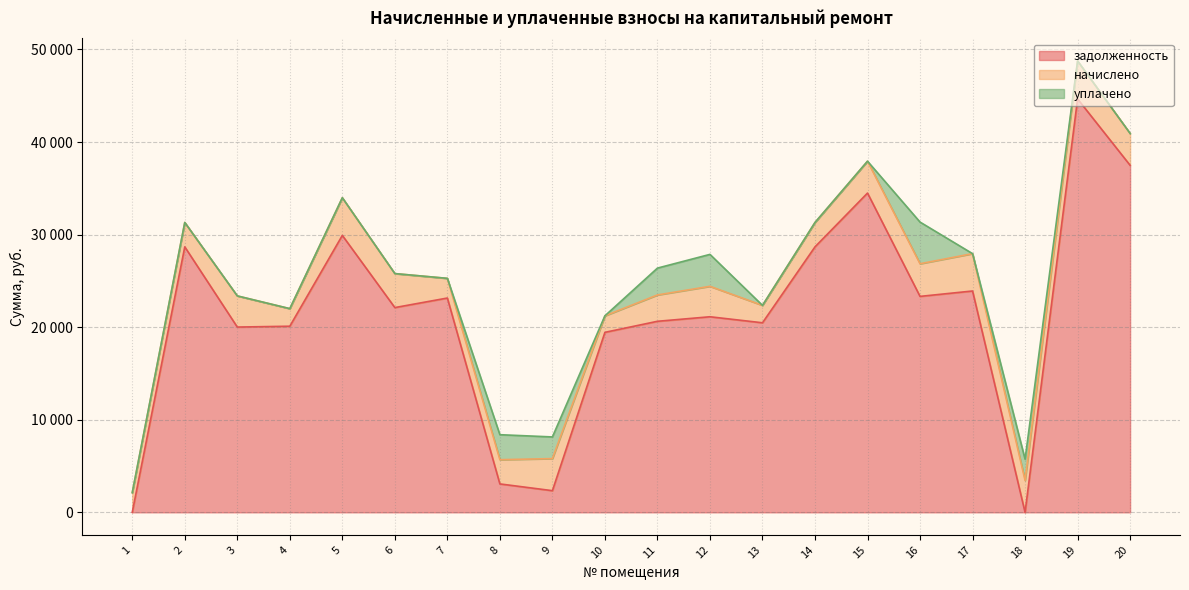

What is the value of the начислено point at the 13th from the left?

1880.5